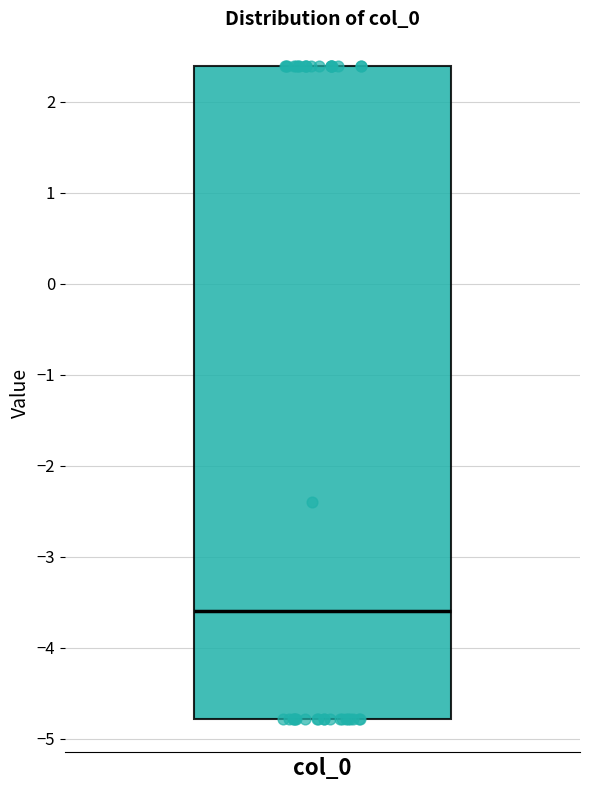

Read this box plot against the y-axis: the position of the median line, the range covered by the box, and the ends of both whiskers. The values are not printed on the chart, so give them approximately, as read against the axis.

median -3.6, box -4.8 to 2.4, whiskers -4.8 to 2.4